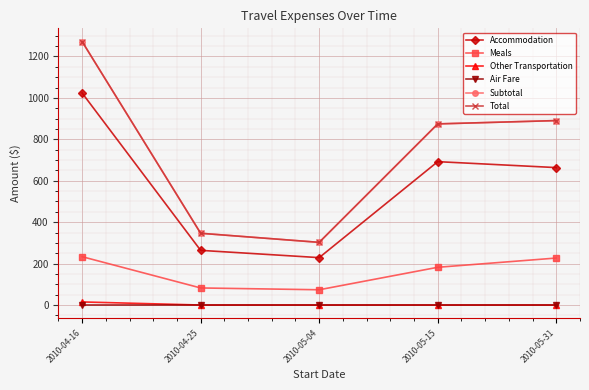

Where is Other Transportation nearest to the value 7?

2010-04-25